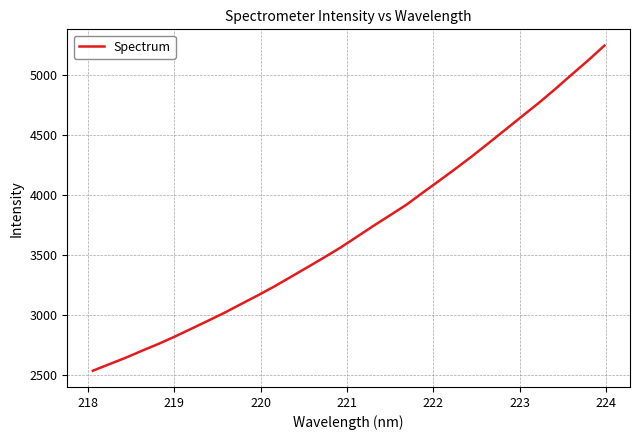

What is the difference between the maximum and second lowest values?

2651.0